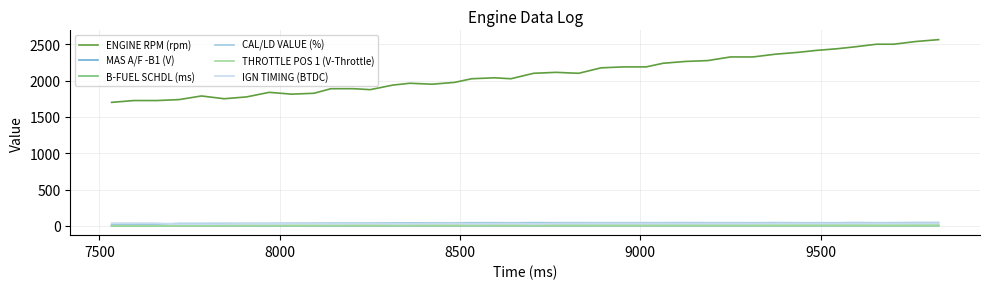

What is the sum of all MAS A/F -B1 (V) values?

92.2